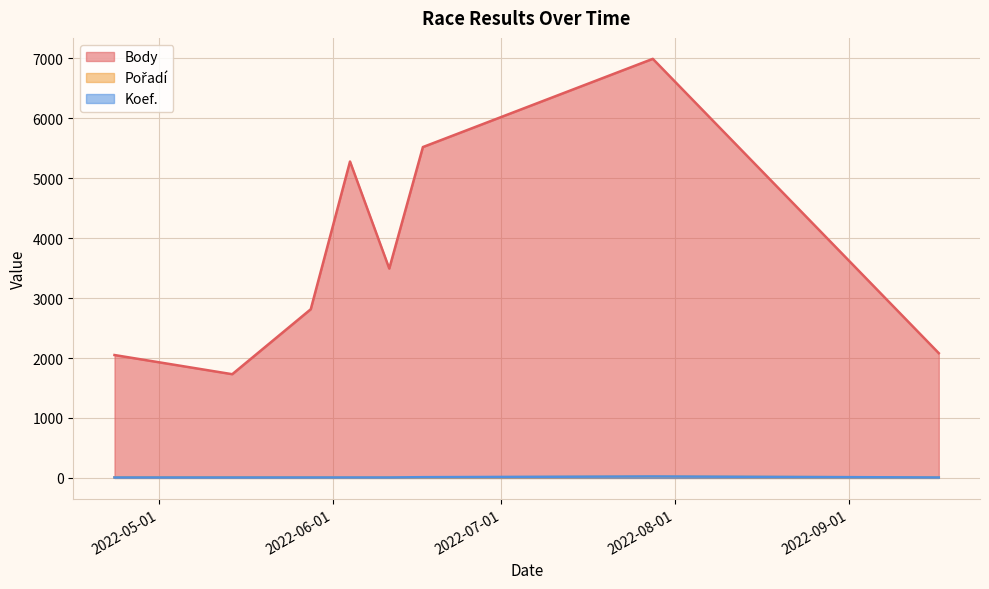

The value of Koef. at 2022-06-11 is 7. True or false?

True